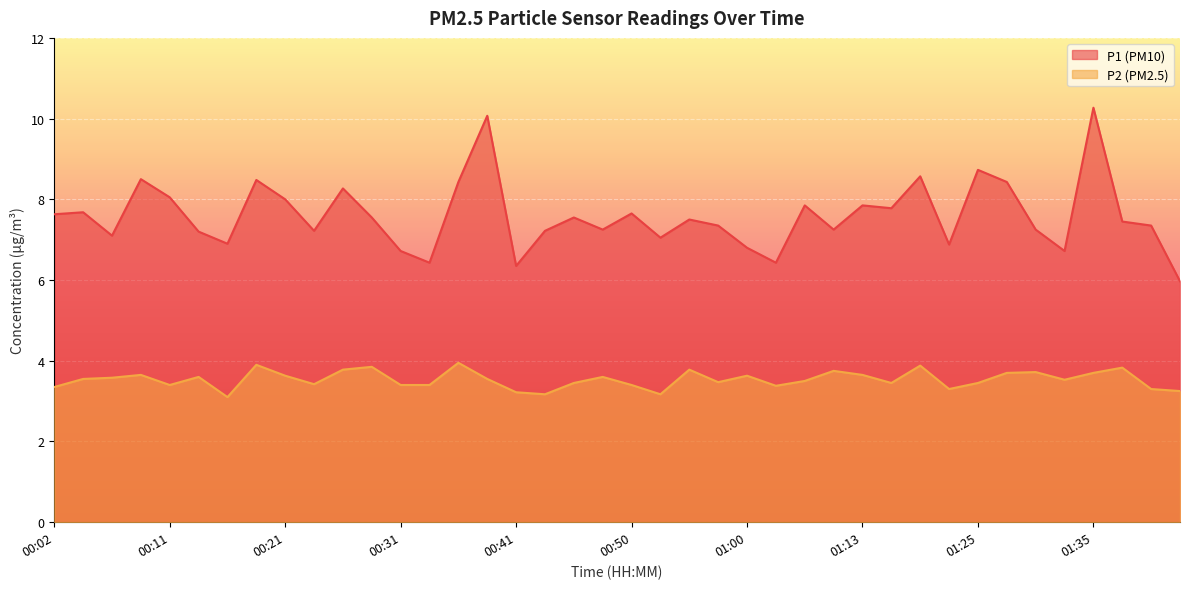

What is the difference between the P1 values at 00:58 and 00:33?

0.9